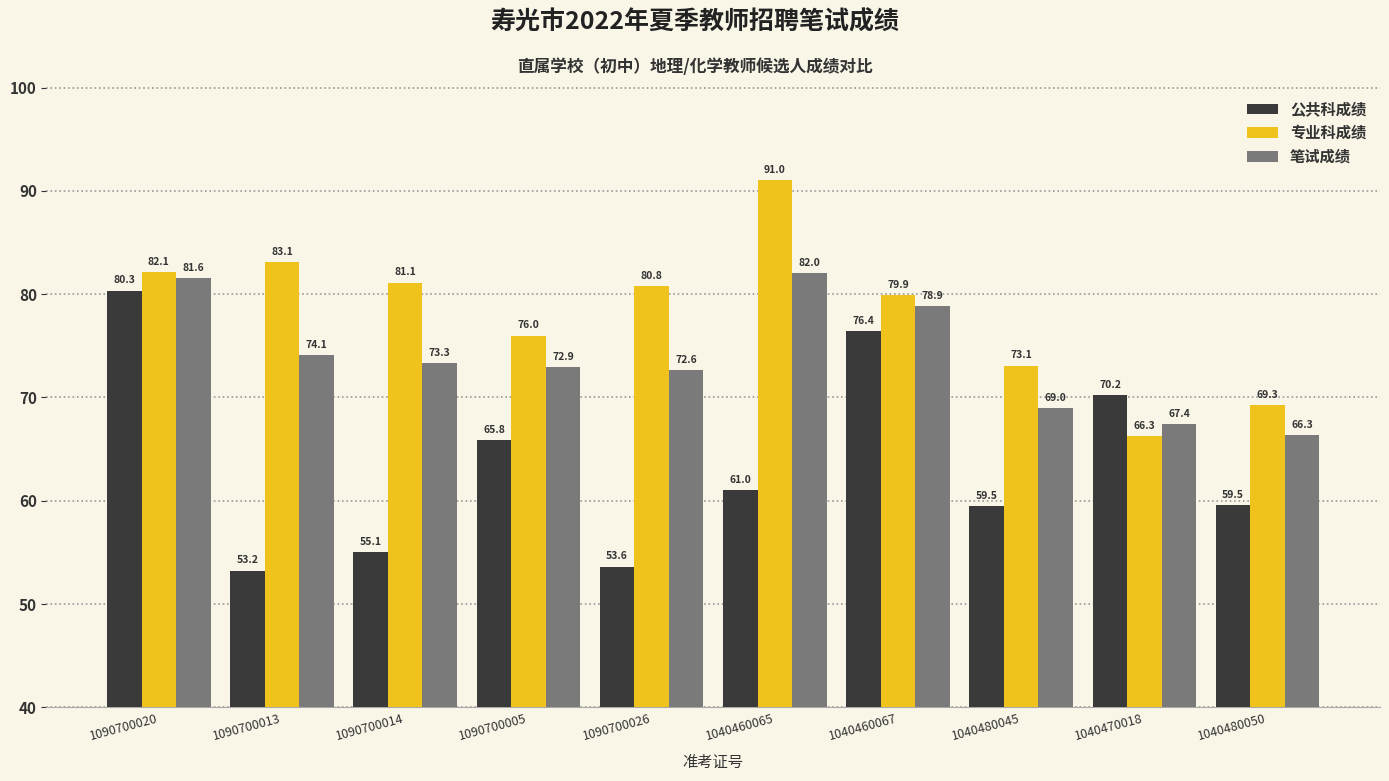

What is the label of the 7th bar from the right?

1090700005